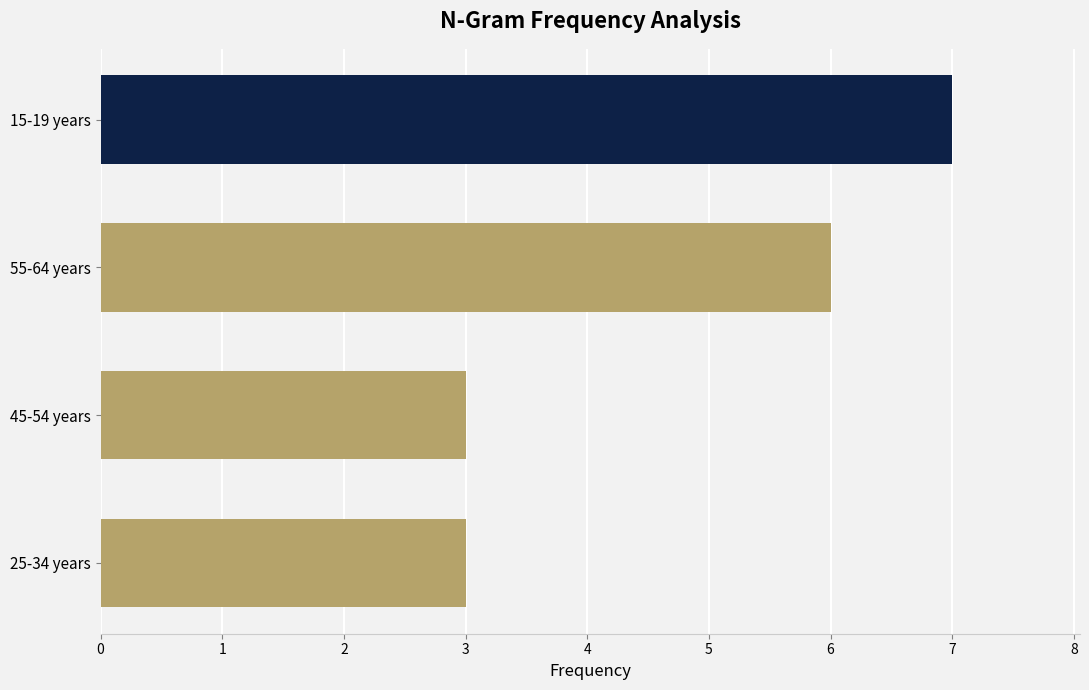

What is the average value?

5